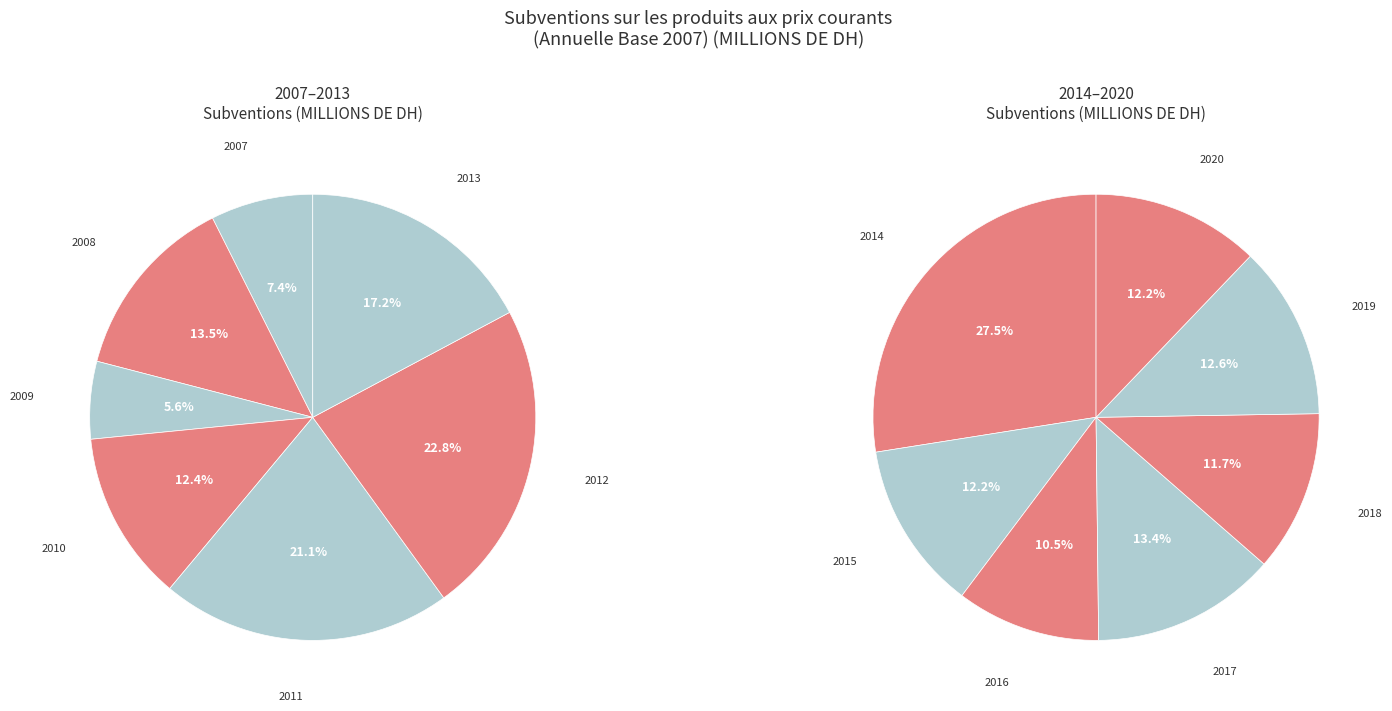

Is there any slice that represents more than half of the pie?

No